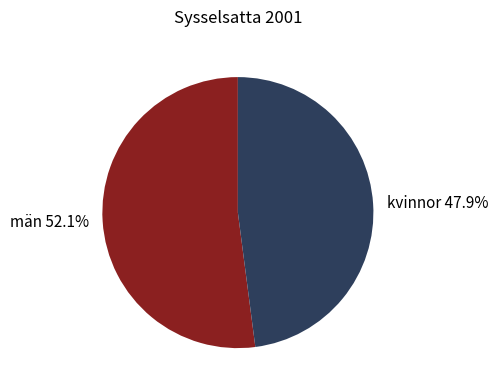

How many slices are in this pie chart?

2